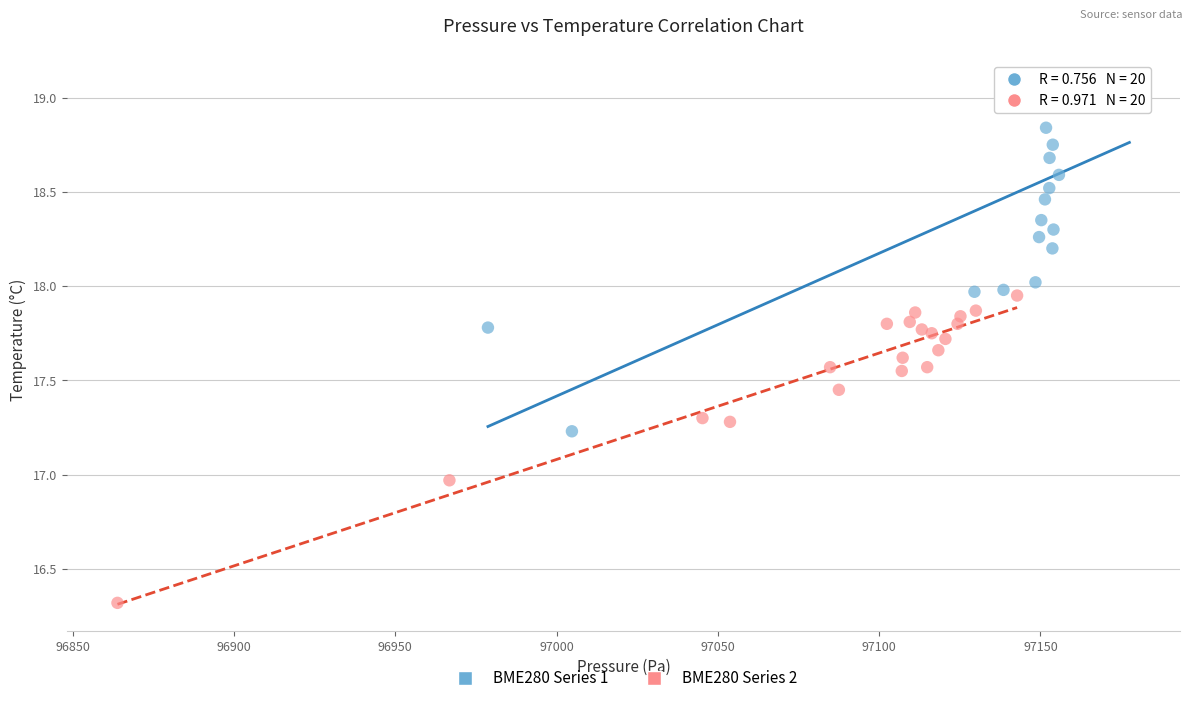

Which series contains the highest Y value?

BME280 Series 1